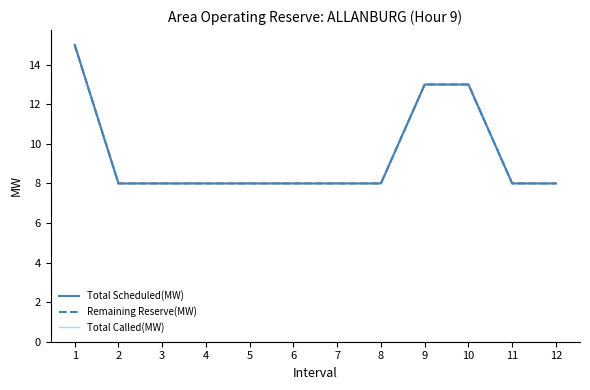

Is this an area chart (filled region under the line)?

No